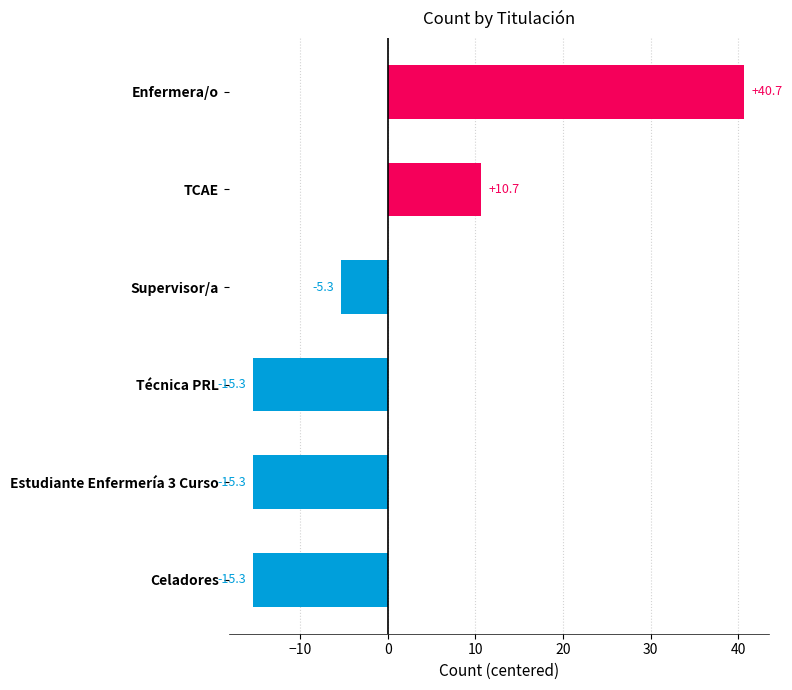

What is the approximate value at TCAE?

10.7